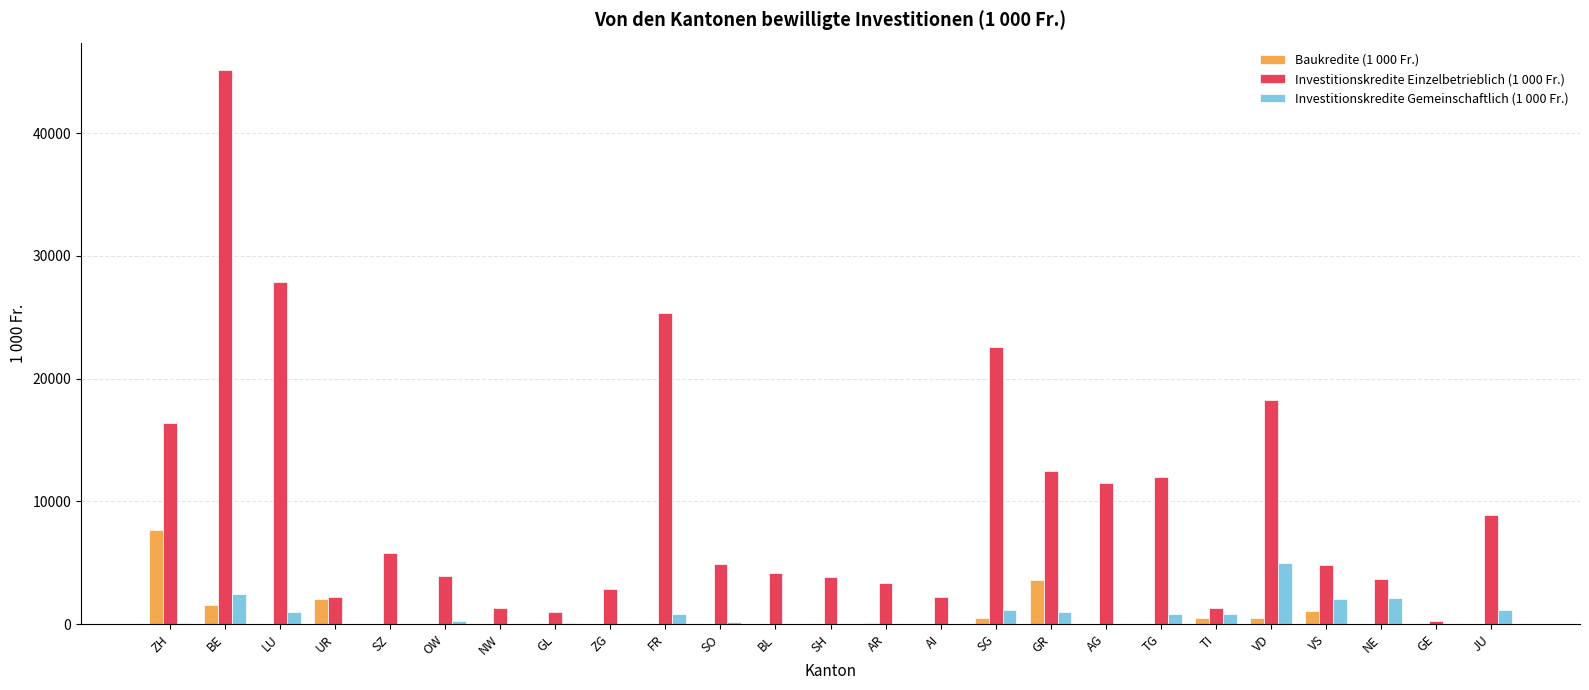

What is the sum of all Investitionskredite Gemeinschaftlich (1 000 Fr.) values?

19175.8